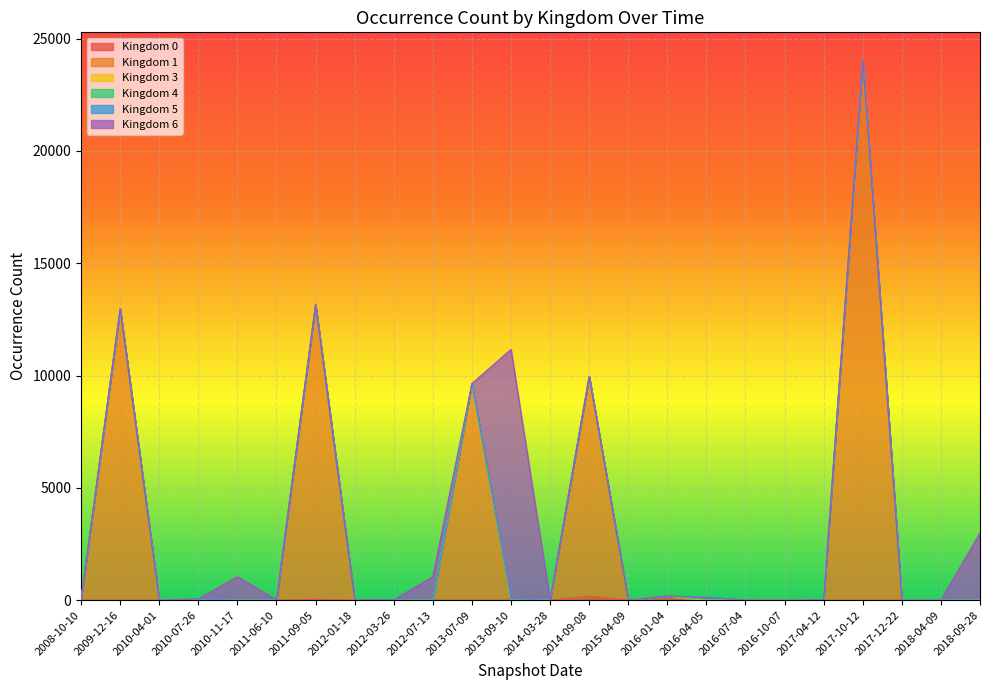

At which category is the sum across all series the highest?

2017-10-12